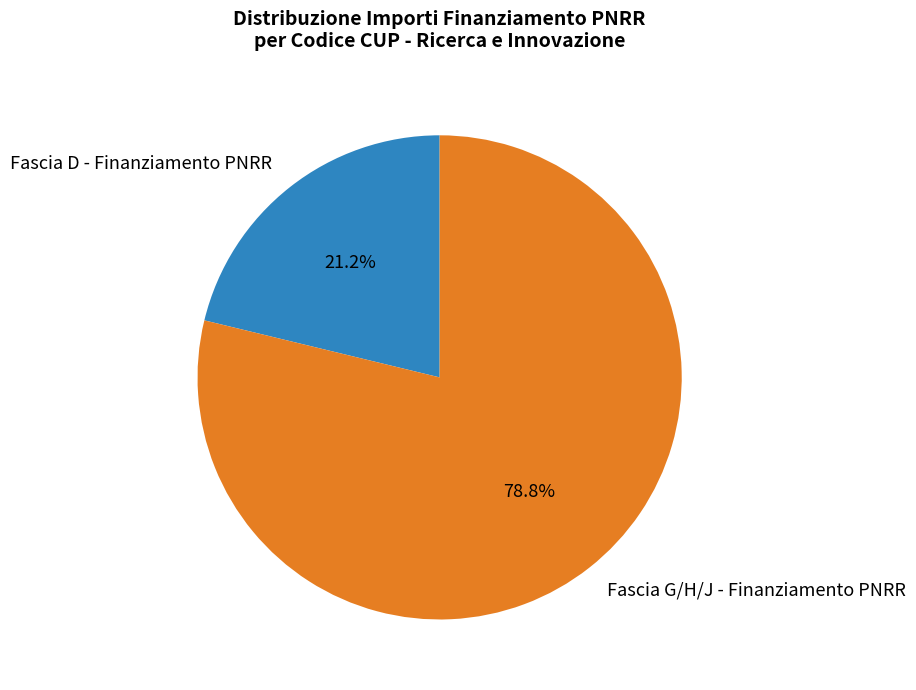

Rank the categories by value from highest to lowest.

Fascia G/H/J - Finanziamento PNRR, Fascia D - Finanziamento PNRR